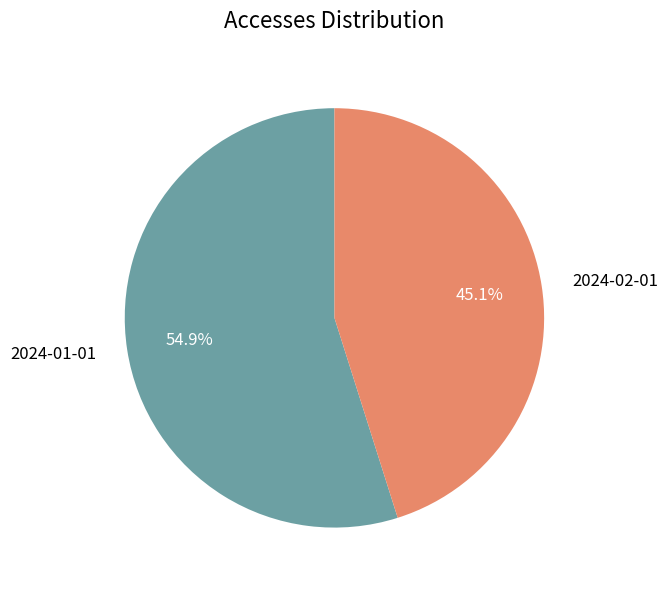

How many segments does this pie chart have?

2